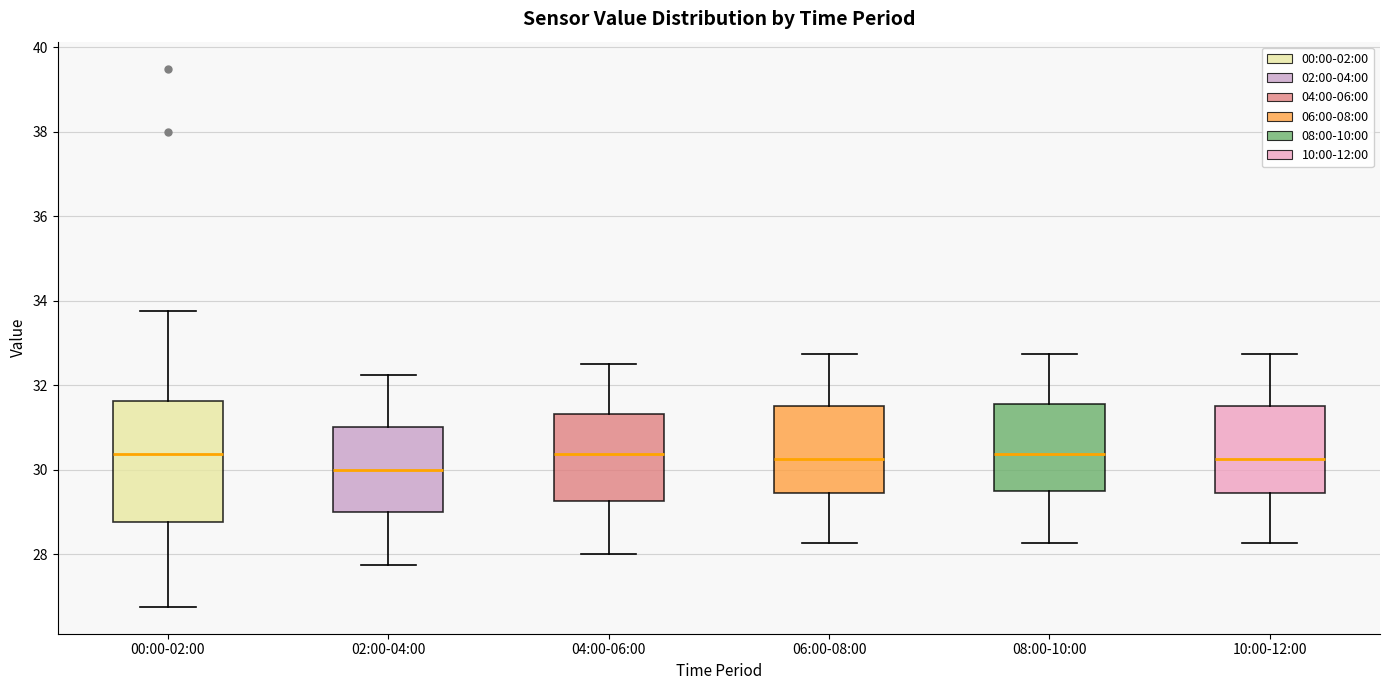

Comparing the boxes themselves (not the whiskers), which one is the tallest?

00:00-02:00